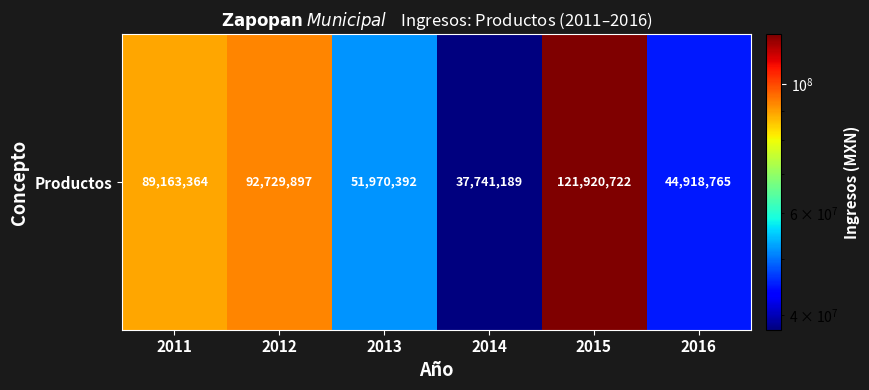

List the labels in order of value, smallest first.

2014, 2016, 2013, 2011, 2012, 2015